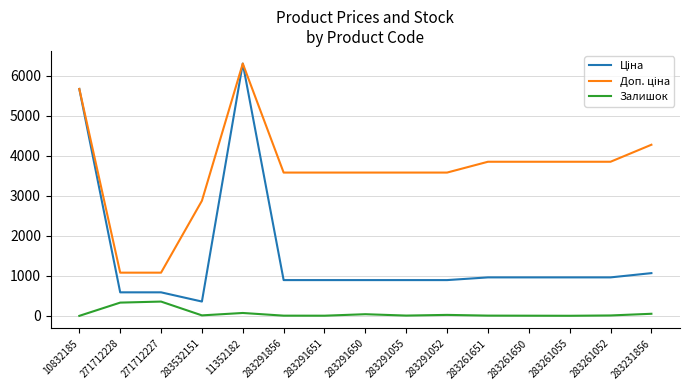

True or false: Залишок has a value of 333.0 at 271712228.

True